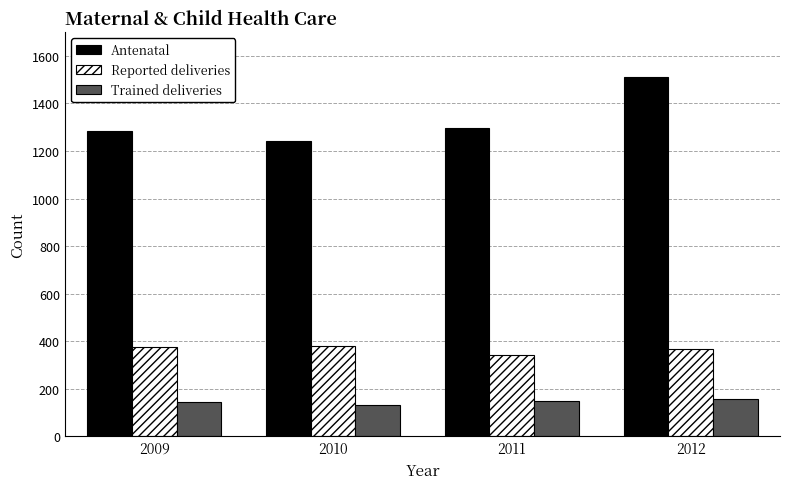

What is the value of the Reported deliveries bar at the 3rd from the left?

344